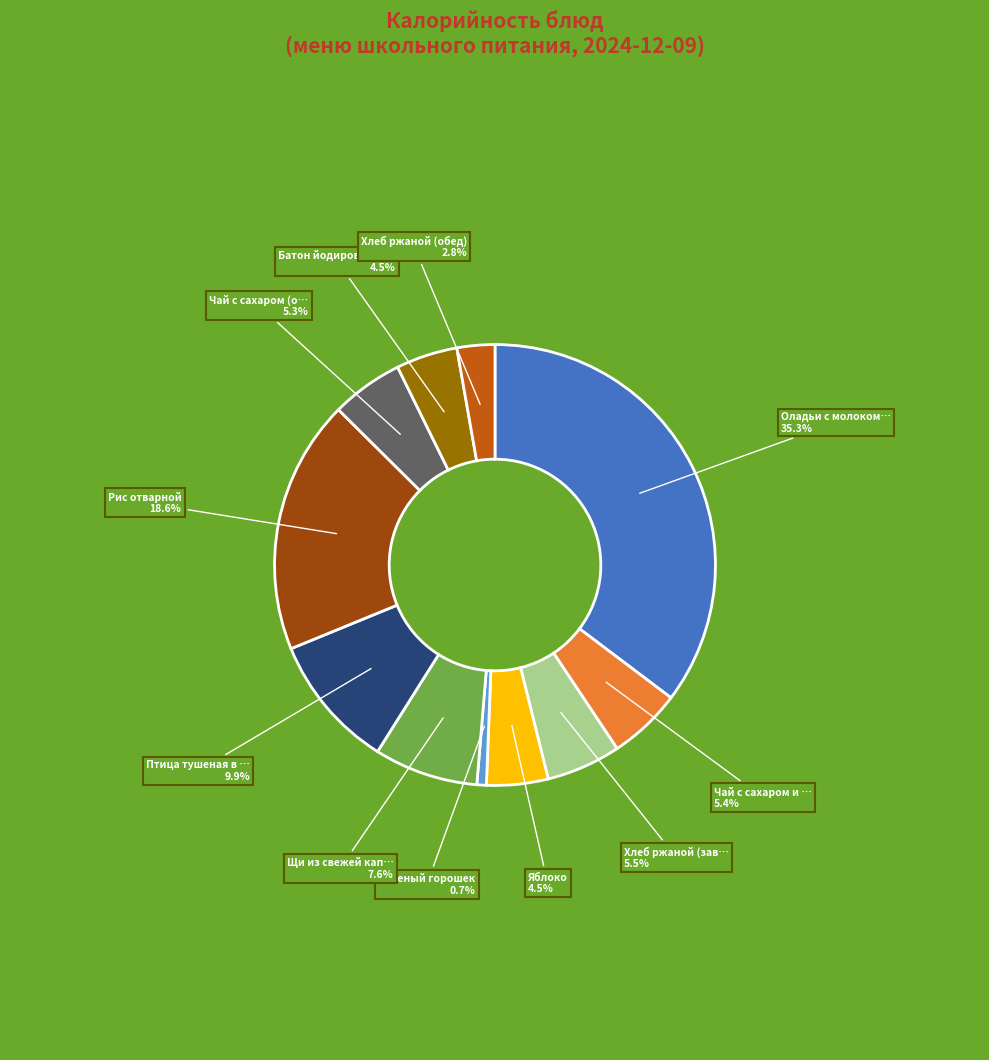

How many slices are in this pie chart?

11